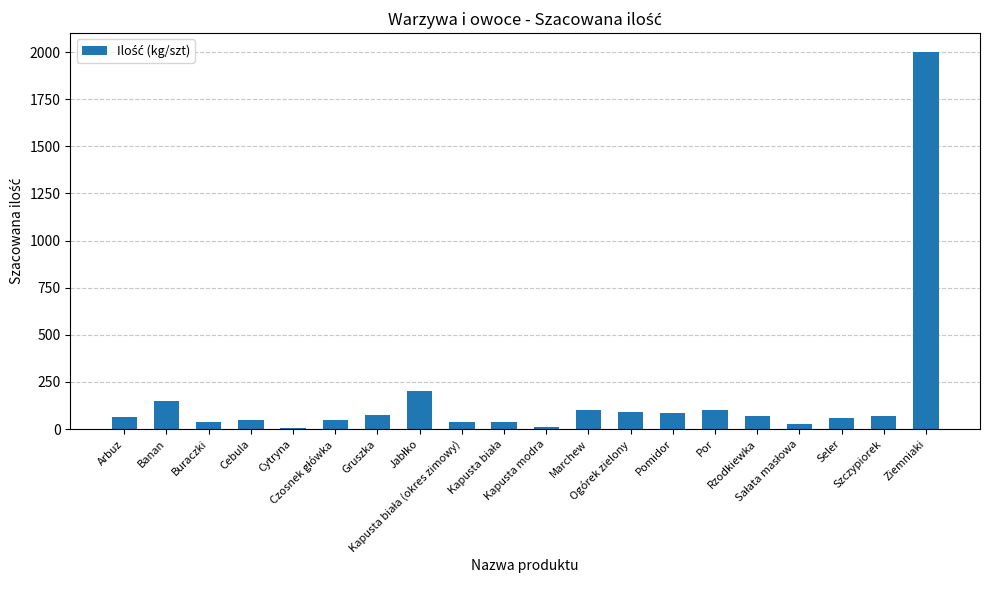

What is the maximum value shown in the chart?

2000